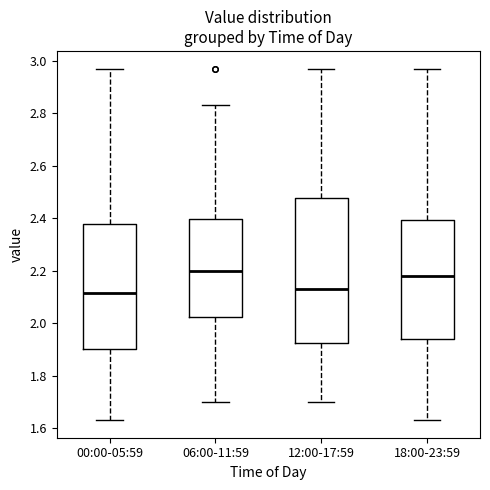

Reading left to right, read every box against the y-axis: the position of its median line, the range the box covers, and the ends of its whiskers. The values are not printed on the chart, so give them approximately, as read against the axis.

00:00-05:59: median 2.12, box 1.90 to 2.38, whiskers 1.64 to 2.98
06:00-11:59: median 2.20, box 2.02 to 2.40, whiskers 1.70 to 2.84
12:00-17:59: median 2.14, box 1.92 to 2.48, whiskers 1.70 to 2.98
18:00-23:59: median 2.18, box 1.94 to 2.40, whiskers 1.64 to 2.98